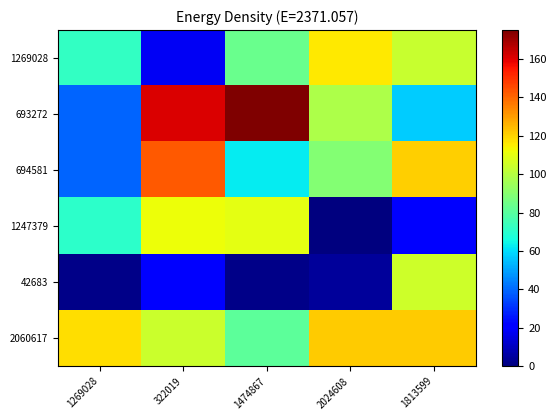

Rank the series by their maximum value, from highest to lowest.

693272, 694581, 2060617, 1269028, 1247379, 42683